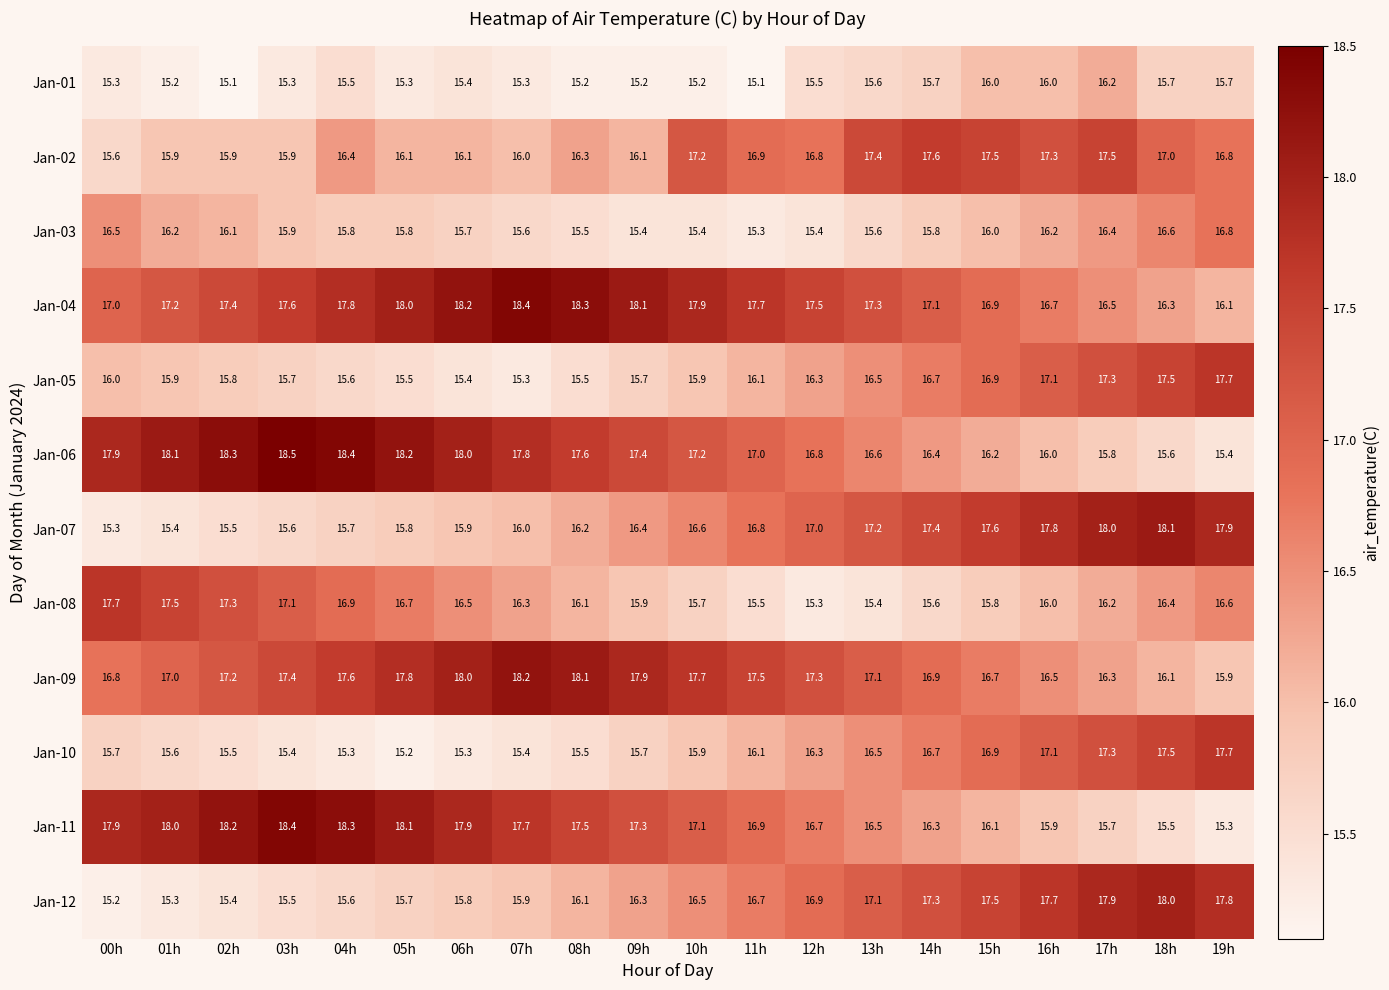

At how many categories does at least one series exceed 16?

20